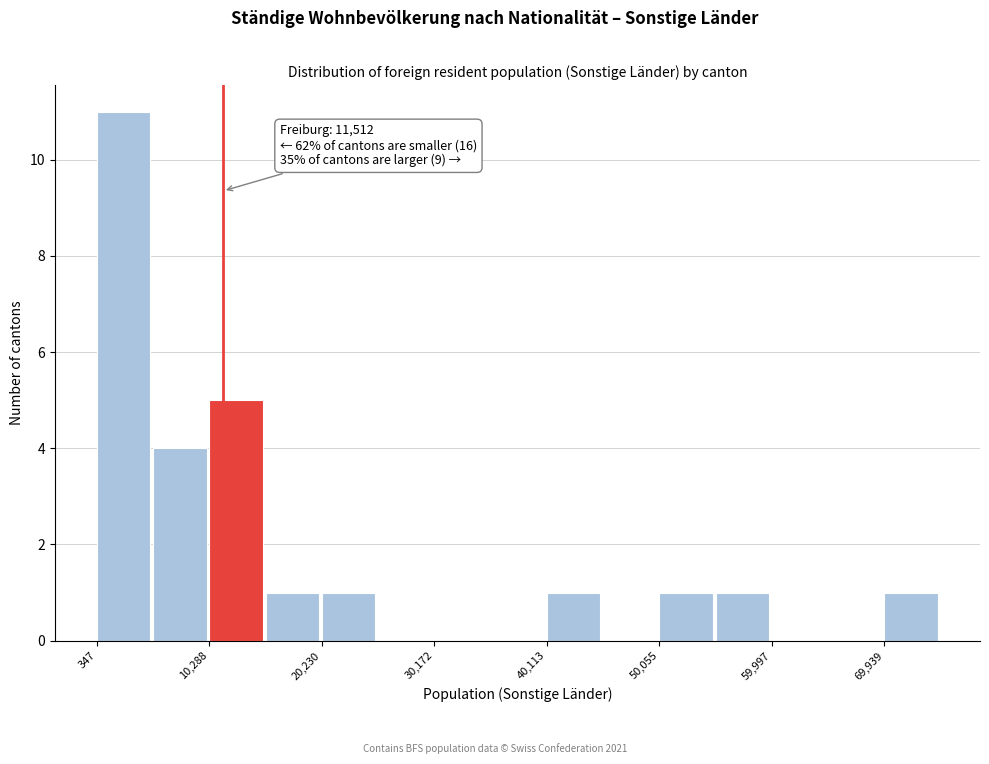

Over which range of the x-axis is the bar tallest?

0 to 5000